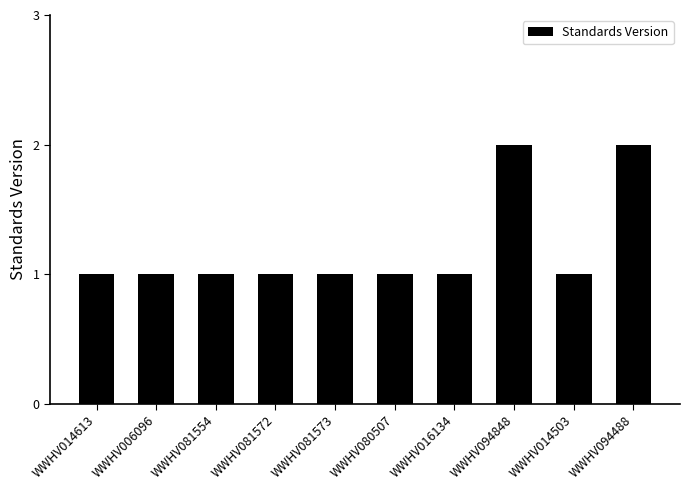

Reading left to right, list all the values displayed in this chart.

1	1	1	1	1	1	1	2	1	2